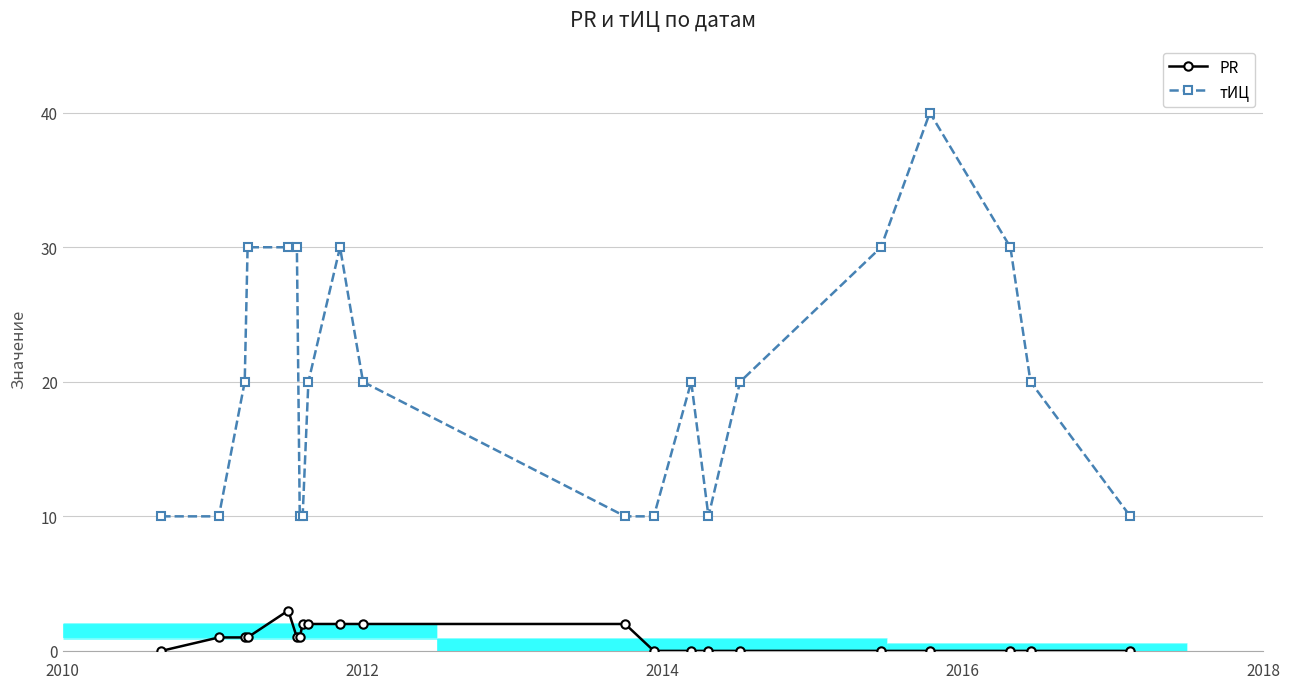

What is the value of the PR point at the 4th from the left?

1